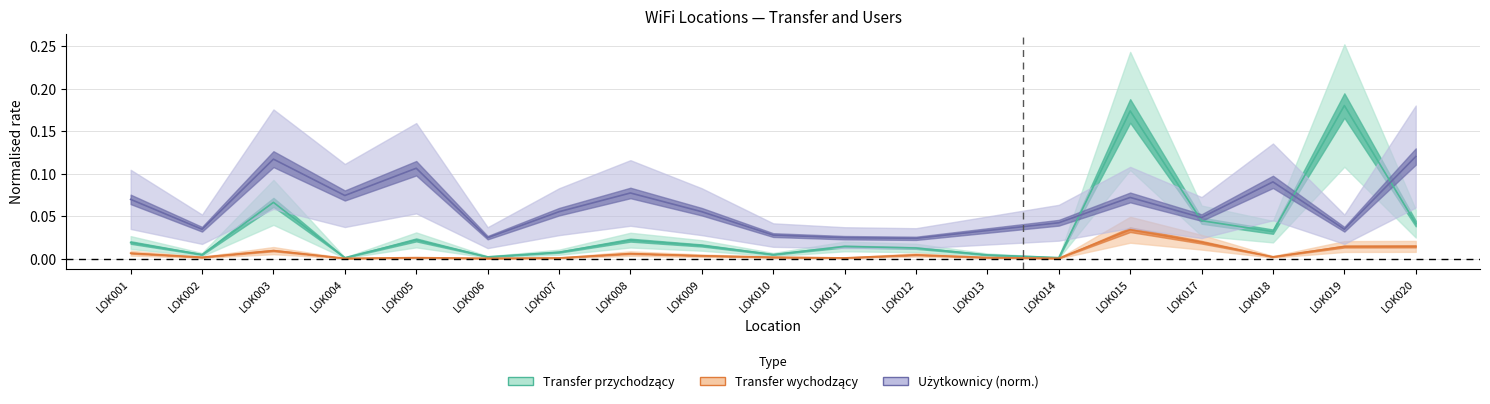

What is the sum of all Transfer wychodzący values?

0.1